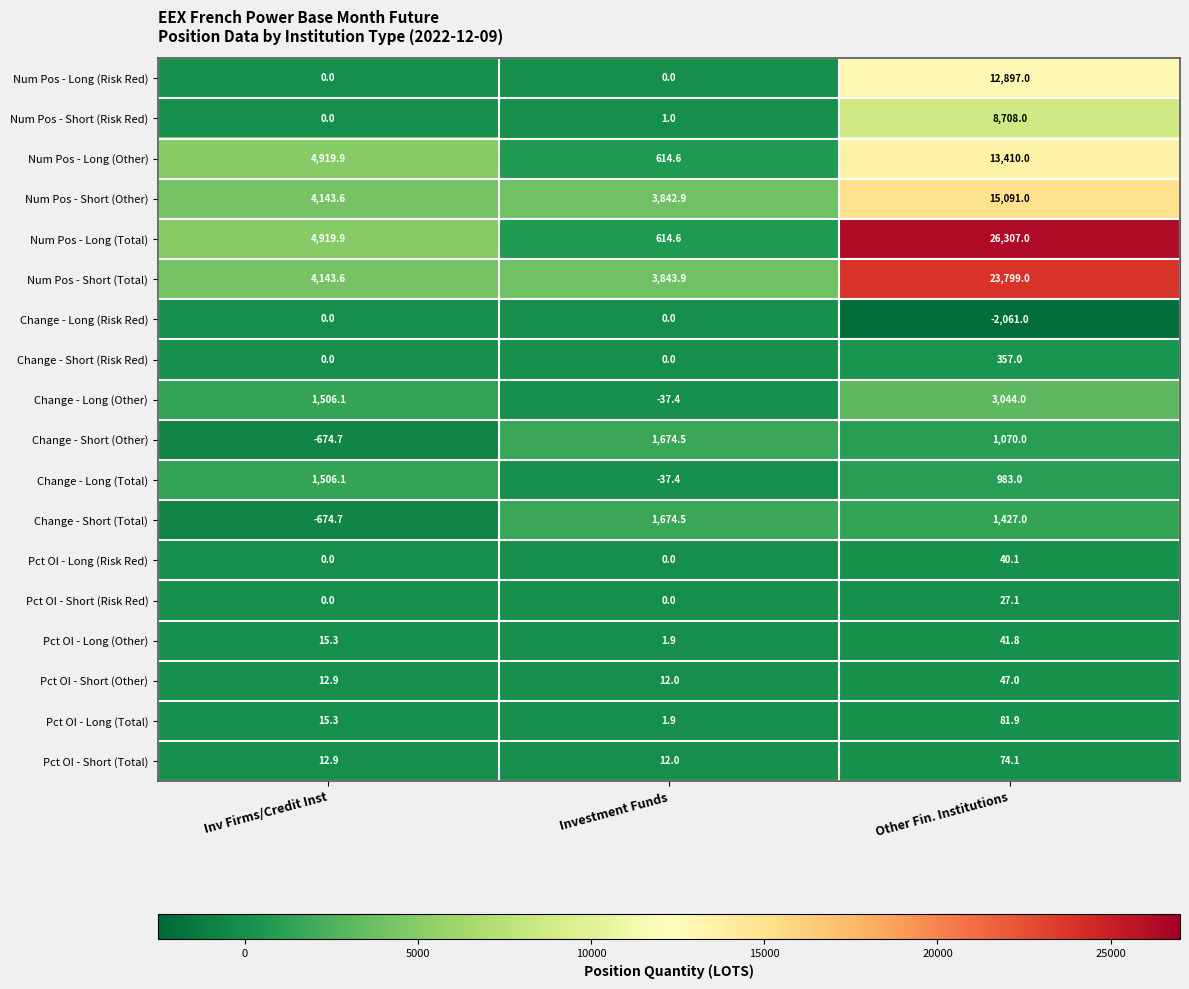

Which category has the highest value across all series?

Other Fin. Institutions